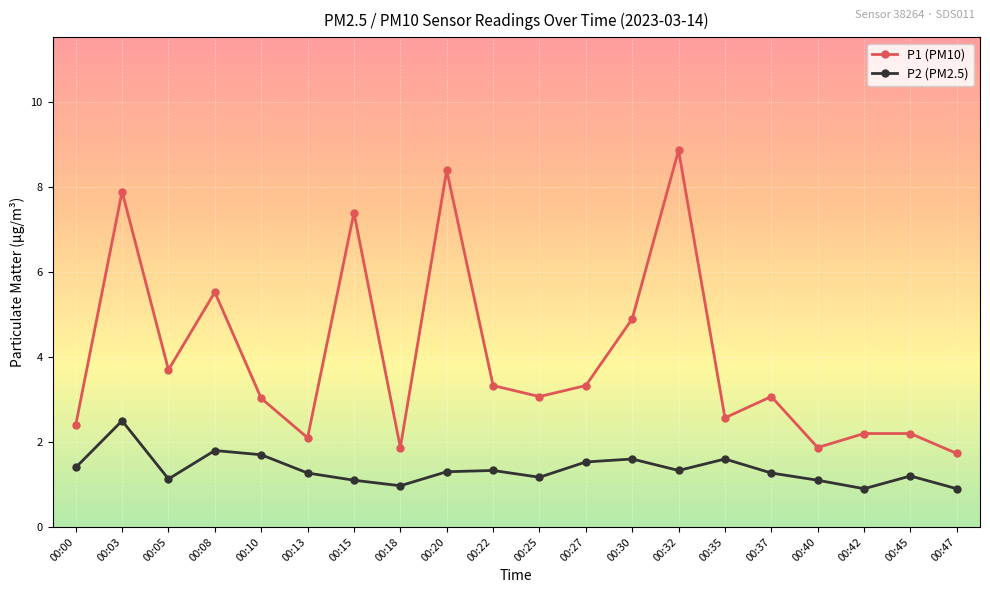

What is the total value across all series at 00:15?

8.5